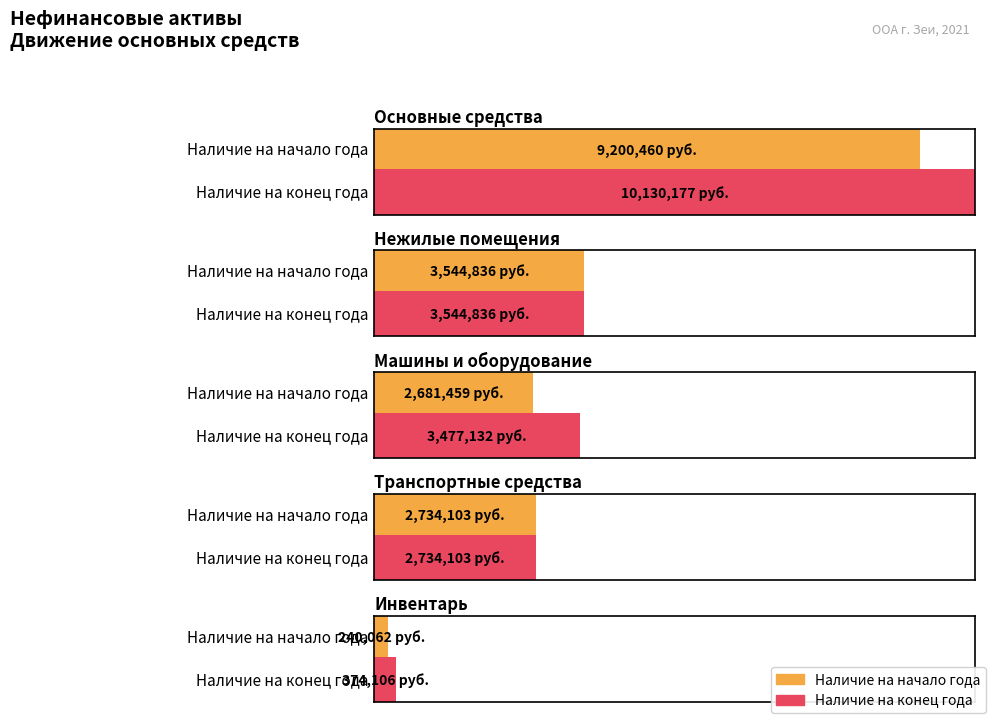

Rank the series by their maximum value, from highest to lowest.

Наличие на конец года, Наличие на начало года